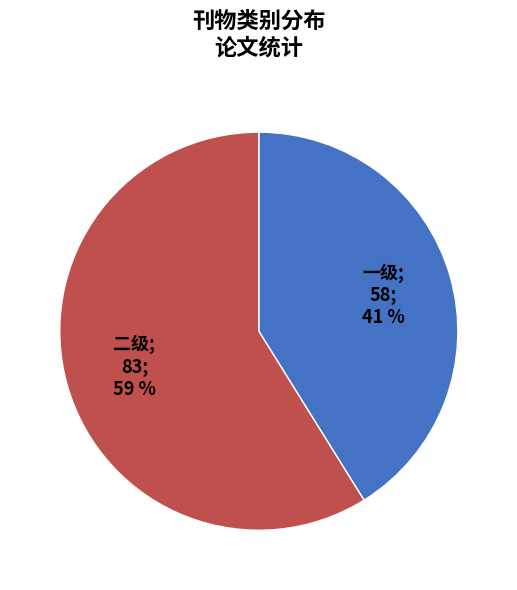

To the nearest percent, what is the difference between the largest and smallest slice percentages?

18%